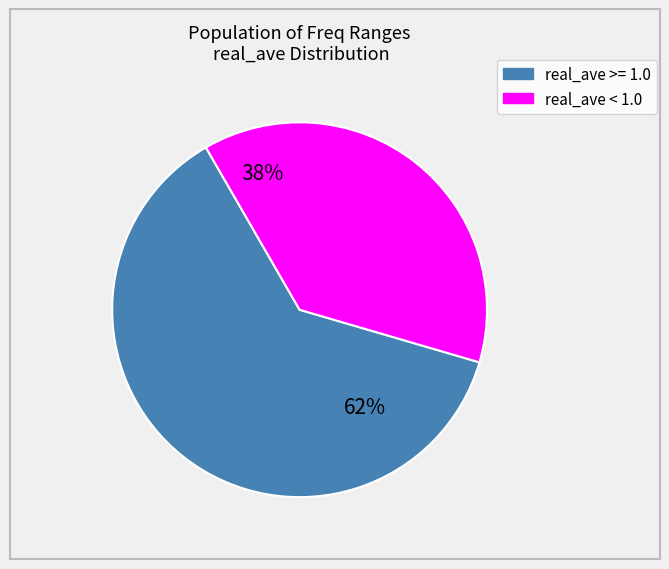

Count the number of slices in the pie.

2